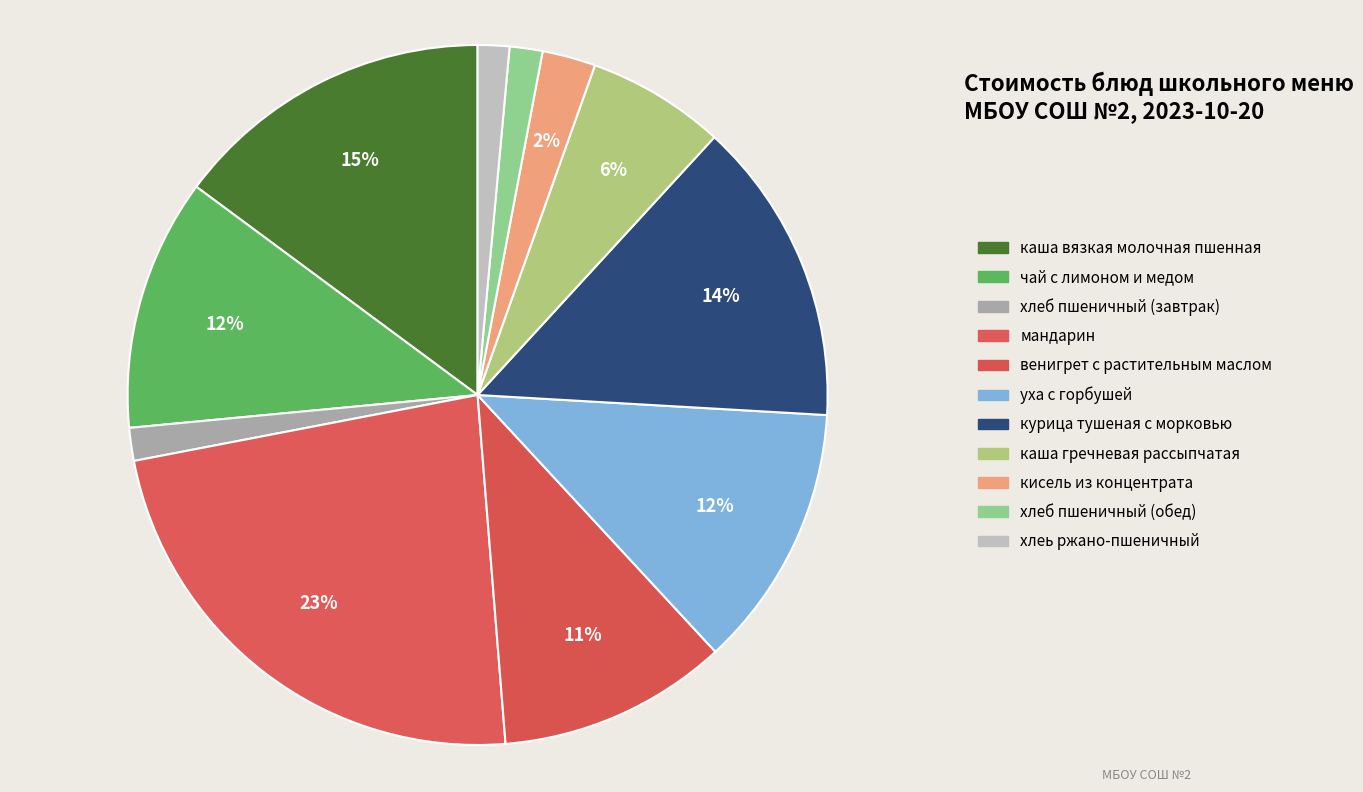

What percentage is the курица тушеная с морковью slice, to the nearest percent?

14%